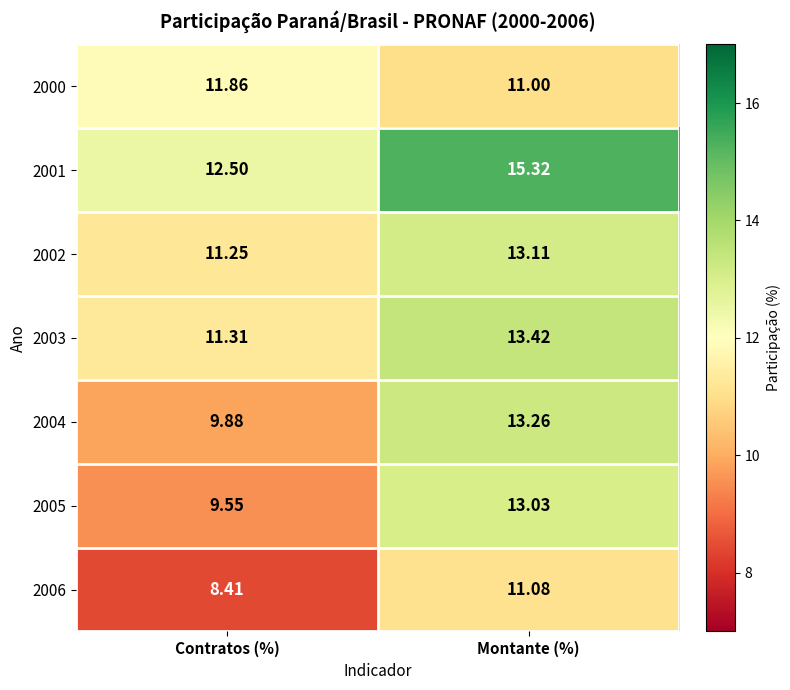

What is the difference between the highest and lowest values at Contratos (%)?

4.1